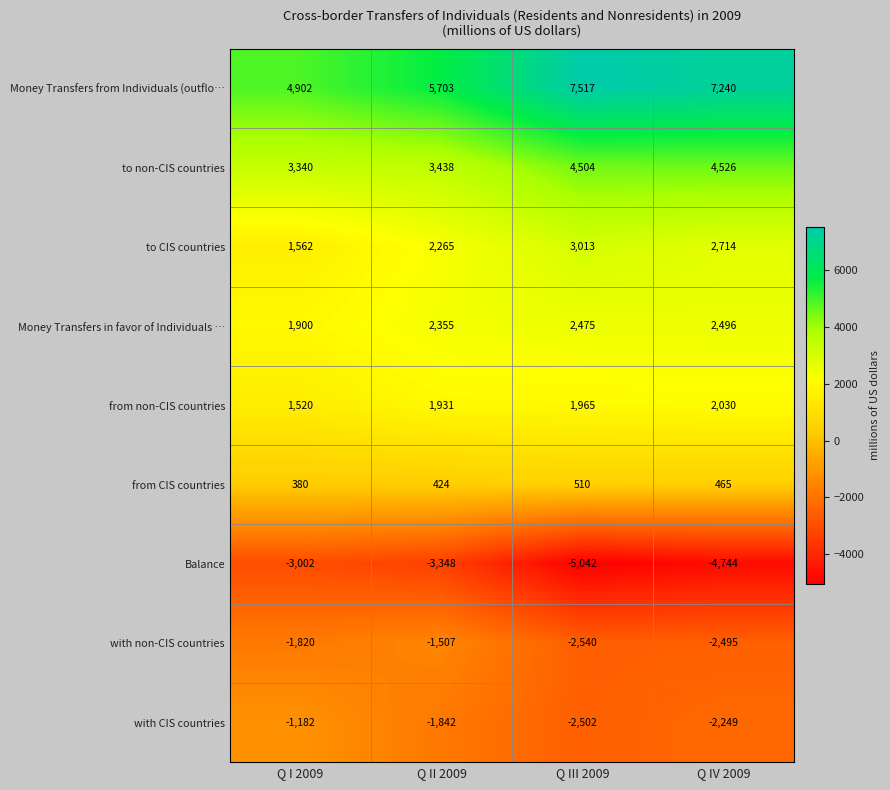

Which series has the widest spread of values?

Money Transfers from Individuals (outflo…